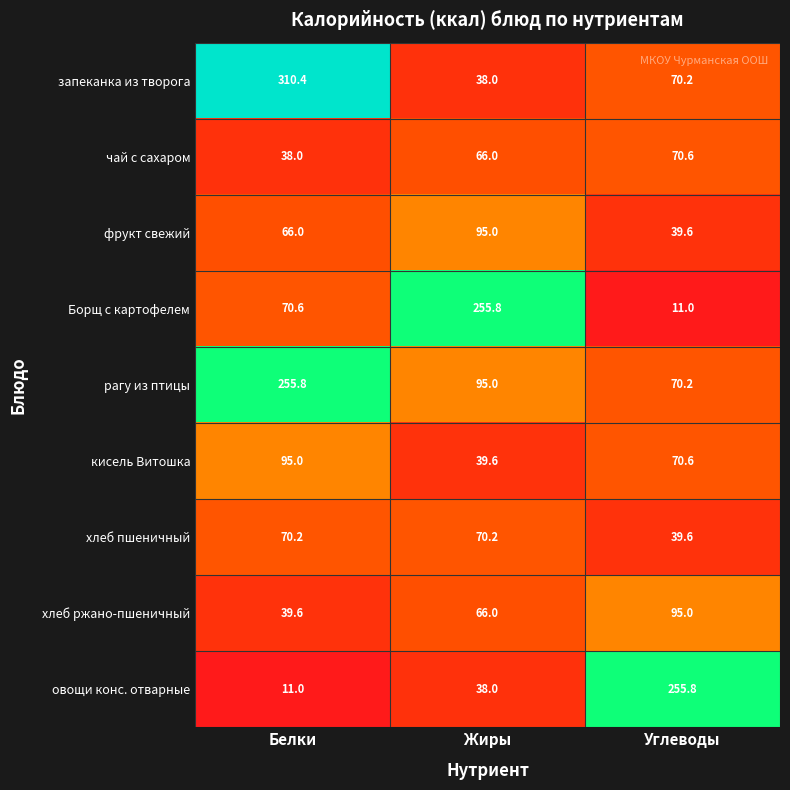

At which label is фрукт свежий closest to 67?

Белки